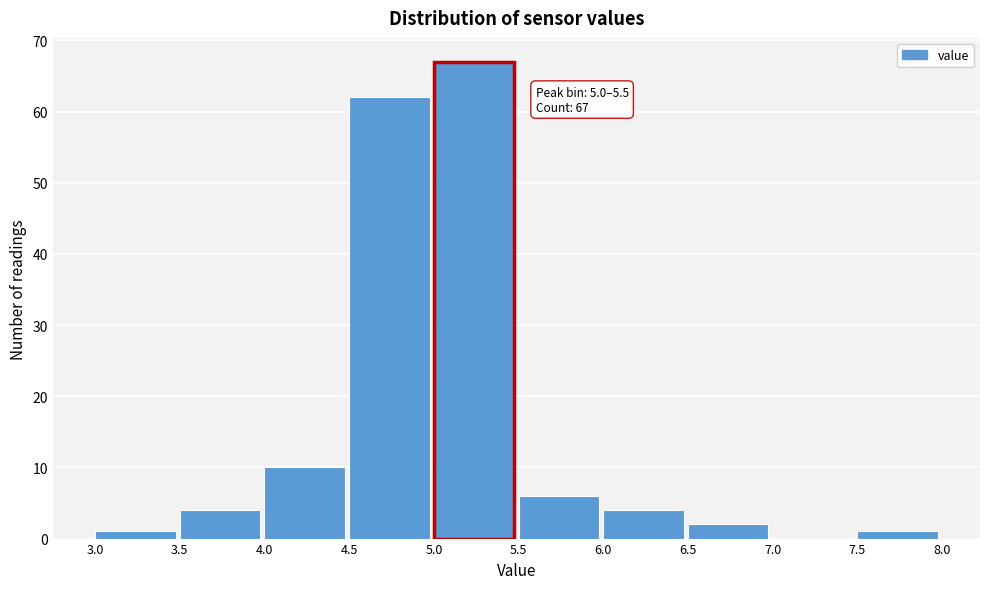

Which range on the x-axis has the tallest bar?

5.0 to 5.5